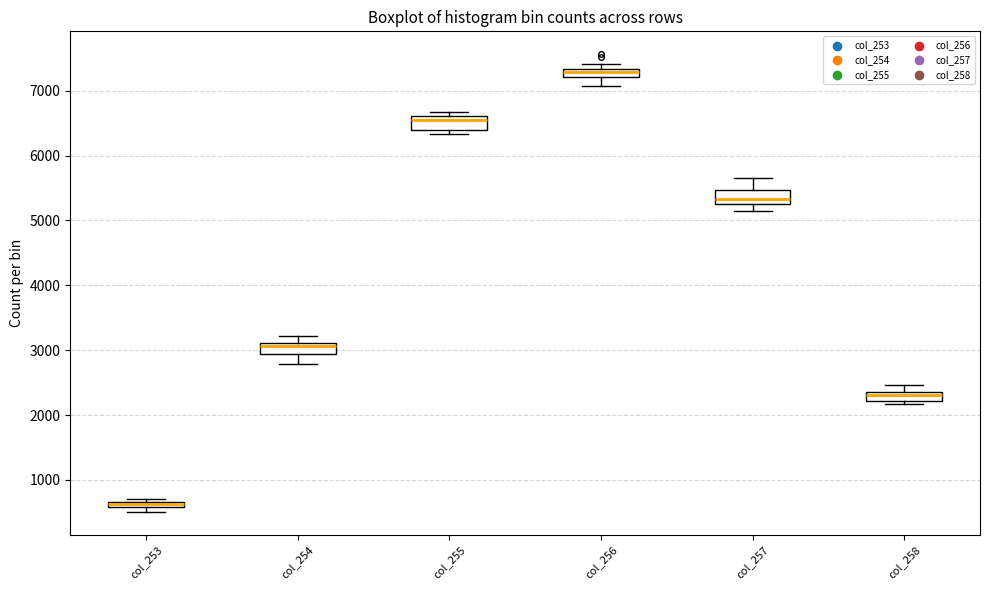

Where is the upper edge of the box for col_256 on the y-axis? The values are not printed on the chart, so give them approximately, as read against the axis.

7300